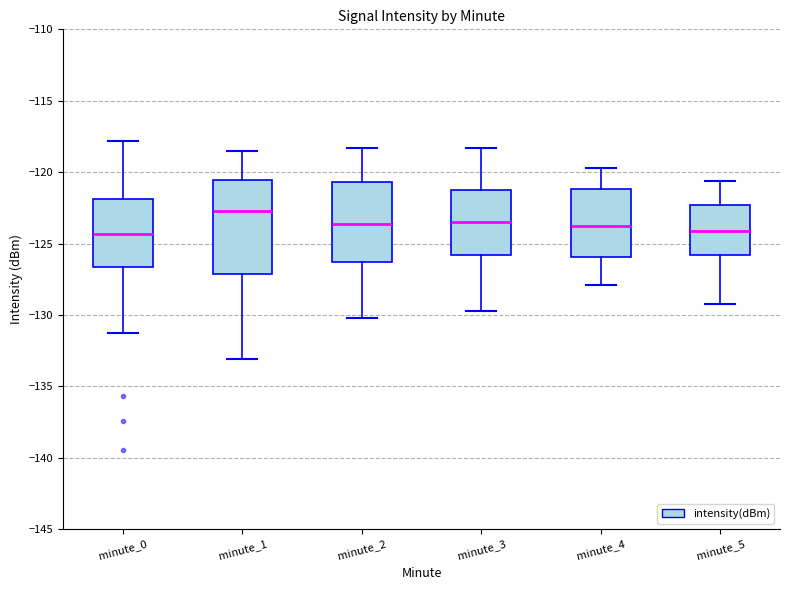

Reading left to right, transcribe this box plot: for each box, give where its median line is, the range the box spans, and where its two whiskers end, as read against the y-axis. The values are not printed on the chart, so give them approximately, as read against the axis.

minute_0: median -124.5, box -126.5 to -122.0, whiskers -131.0 to -118.0
minute_1: median -122.5, box -127.0 to -120.5, whiskers -133.0 to -118.5
minute_2: median -123.5, box -126.5 to -120.5, whiskers -130.0 to -118.5
minute_3: median -123.5, box -126.0 to -121.5, whiskers -129.5 to -118.5
minute_4: median -123.5, box -126.0 to -121.0, whiskers -128.0 to -119.5
minute_5: median -124.0, box -126.0 to -122.5, whiskers -129.0 to -120.5